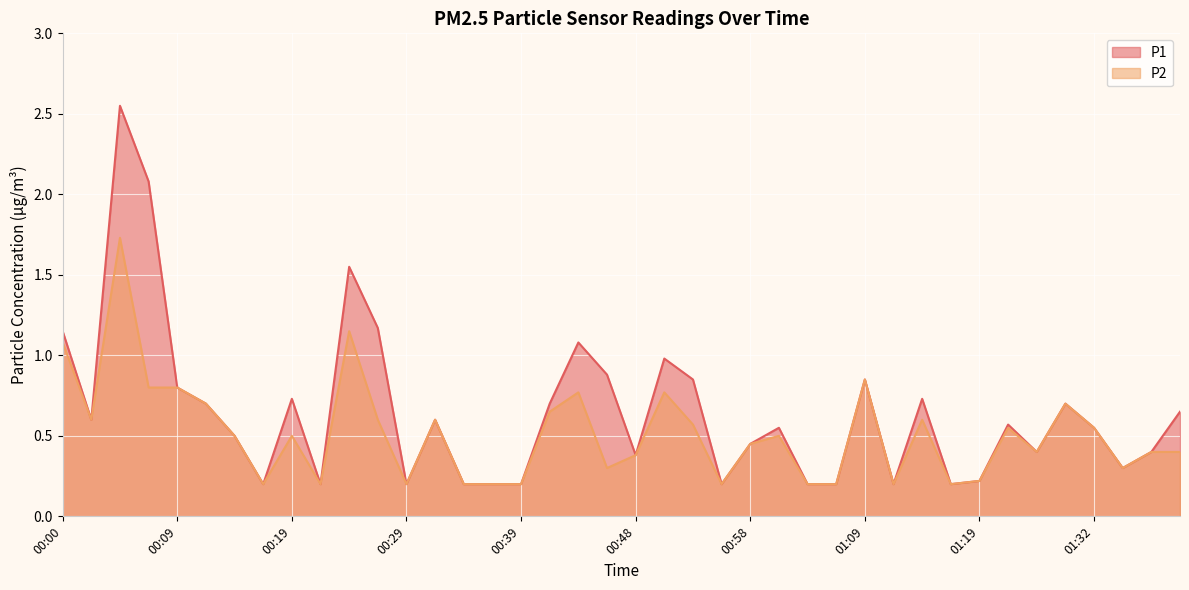

What is the label of the 30th point from the right?

00:24